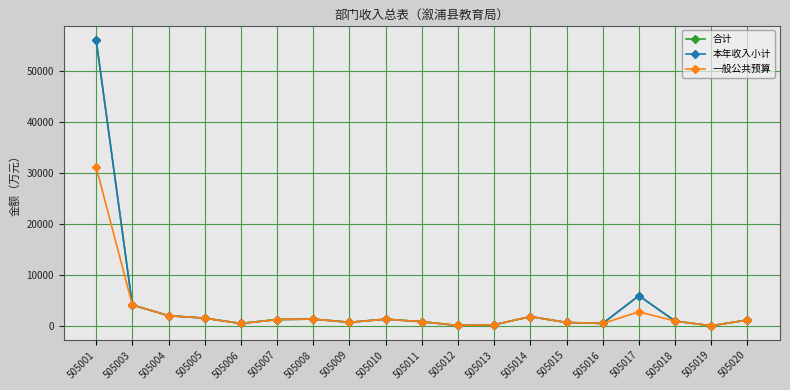

Read the 本年收入小计 value at 505005.

1595.9